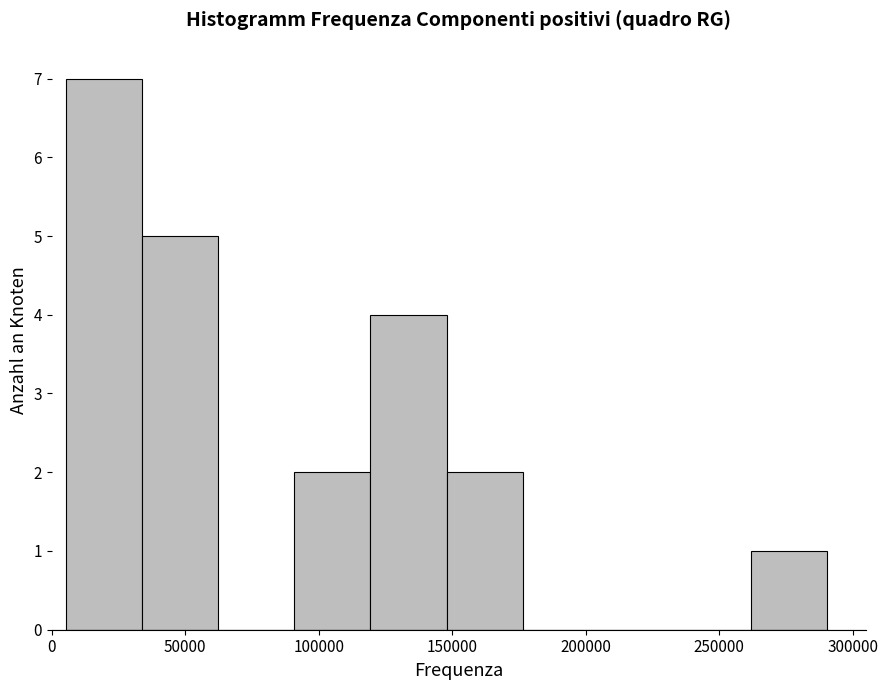

How tall is the bar that spans 150000 to 175000 on the x-axis? Neither the bar edges nor the heights are printed on the chart, so give them approximately, as read against the axes.

2